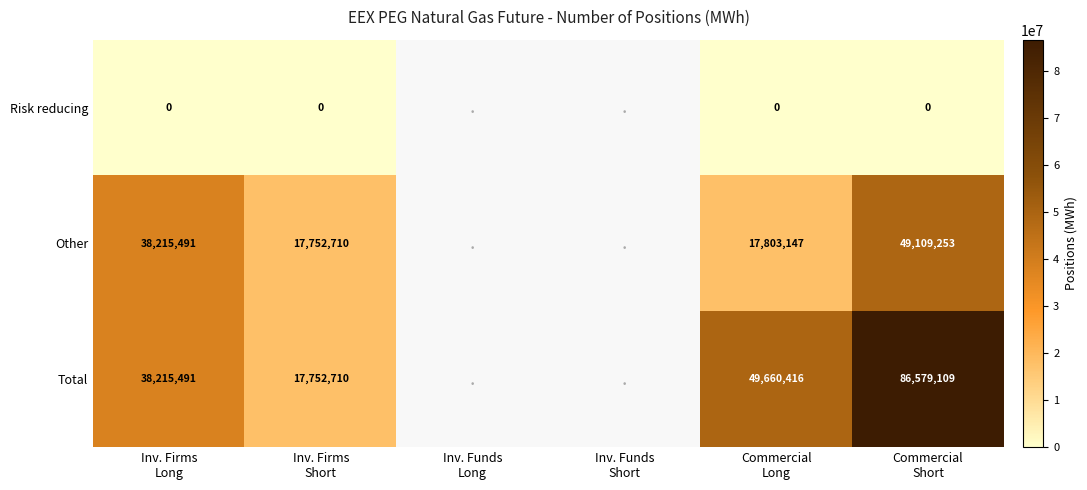

How many positive values does the Total series have?

4